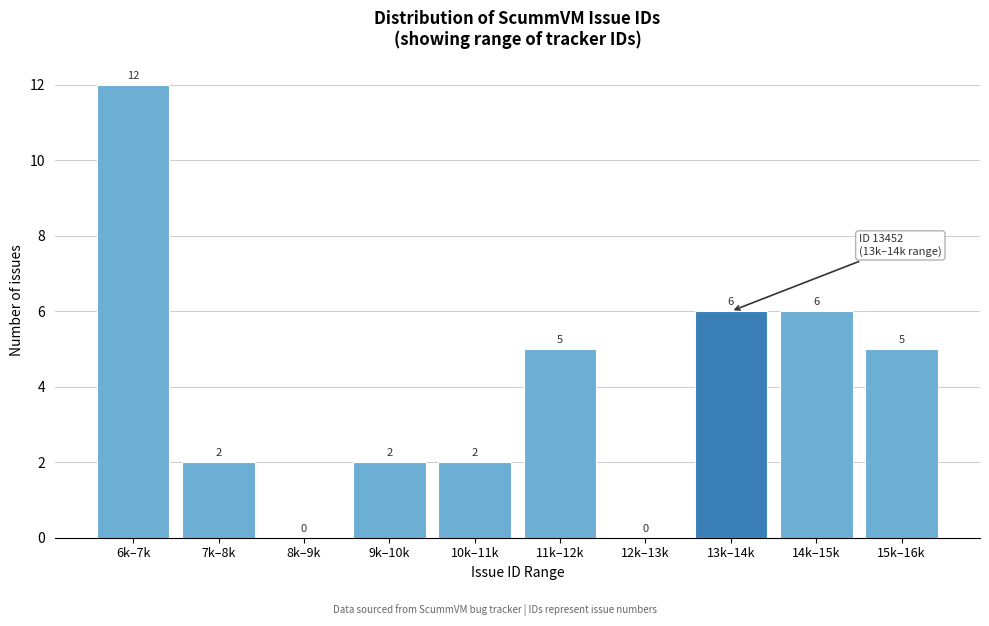

Reading left to right, what are all the values shown in this chart?

6k–7k=12	7k–8k=2	8k–9k=0	9k–10k=2	10k–11k=2	11k–12k=5	12k–13k=0	13k–14k=6	14k–15k=6	15k–16k=5